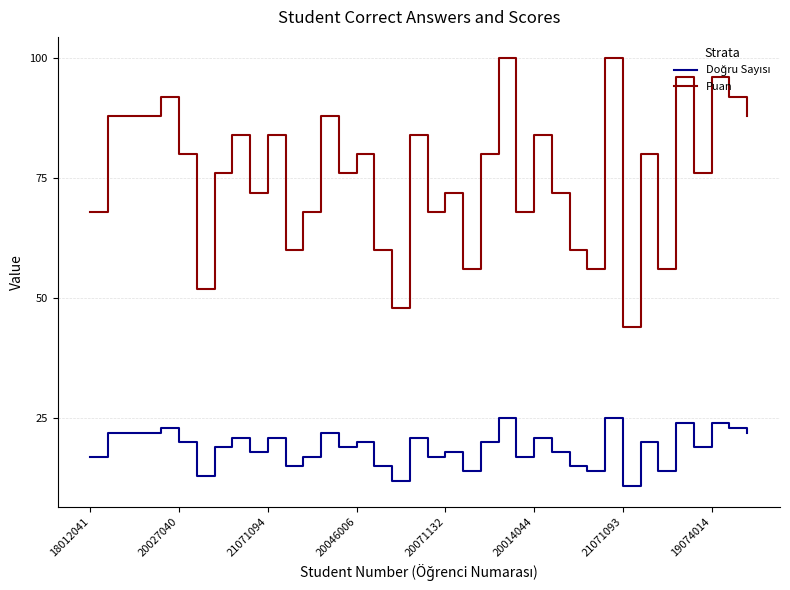

Which series has the widest spread of values?

Puan